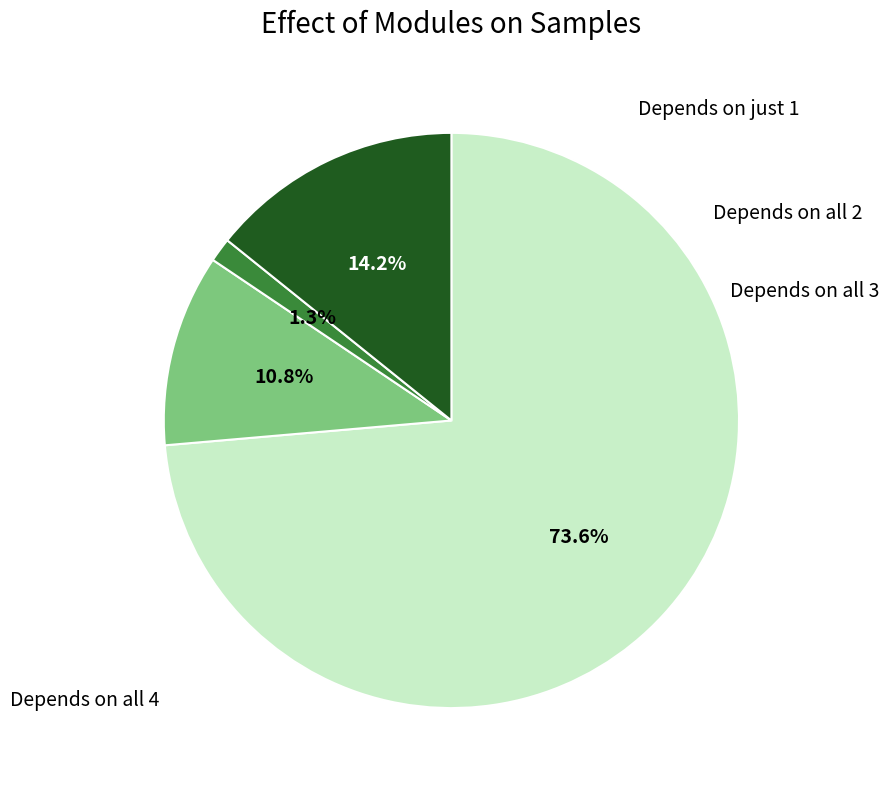

Does any single category account for the majority?

Yes